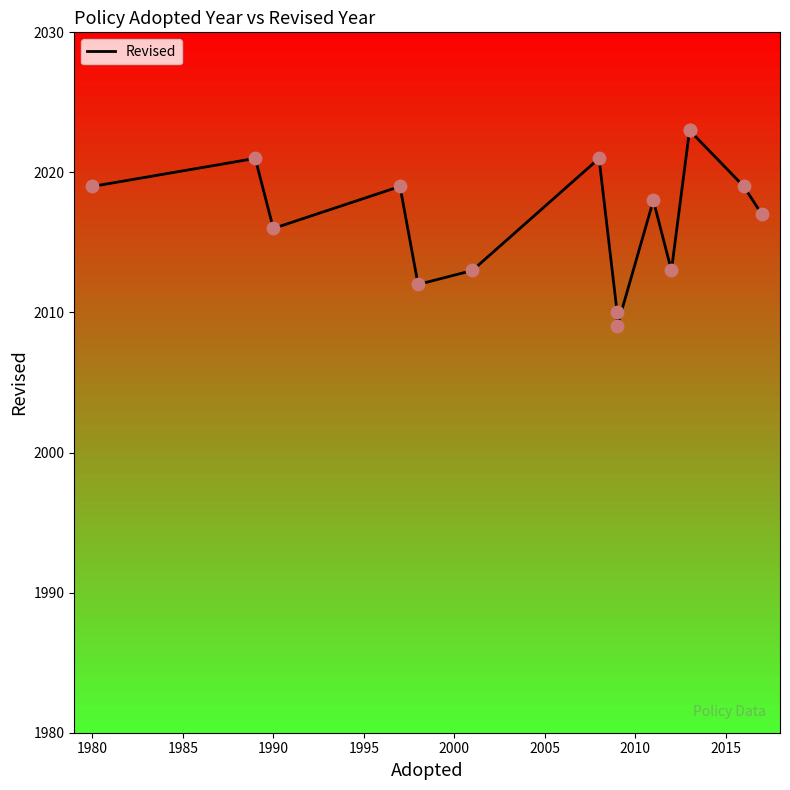

Which has a higher value, 2005 or 1995?

2005